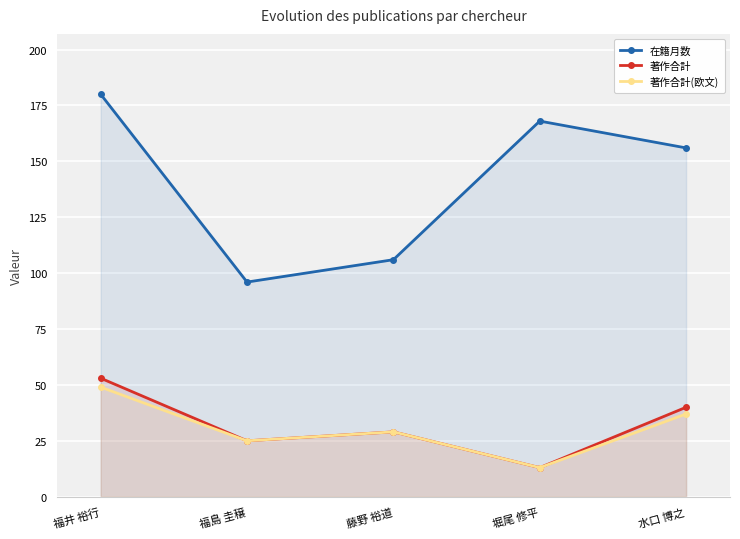

Between 福島 圭穣 and 水口 博之, which series saw the biggest shift?

在籍月数